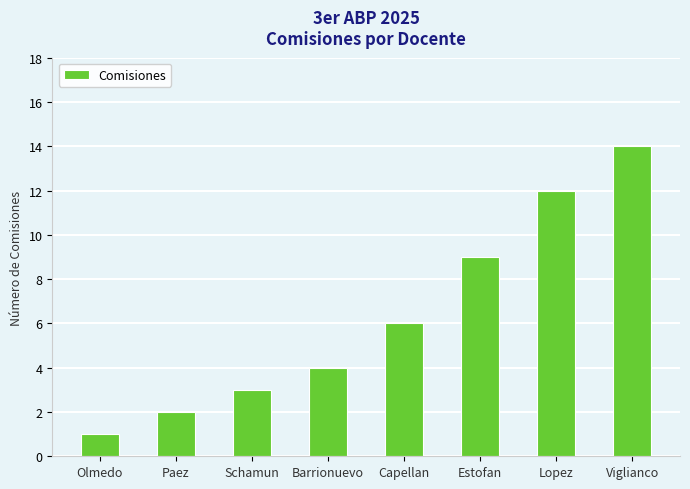

What is the value of the 8th bar from the left?

14